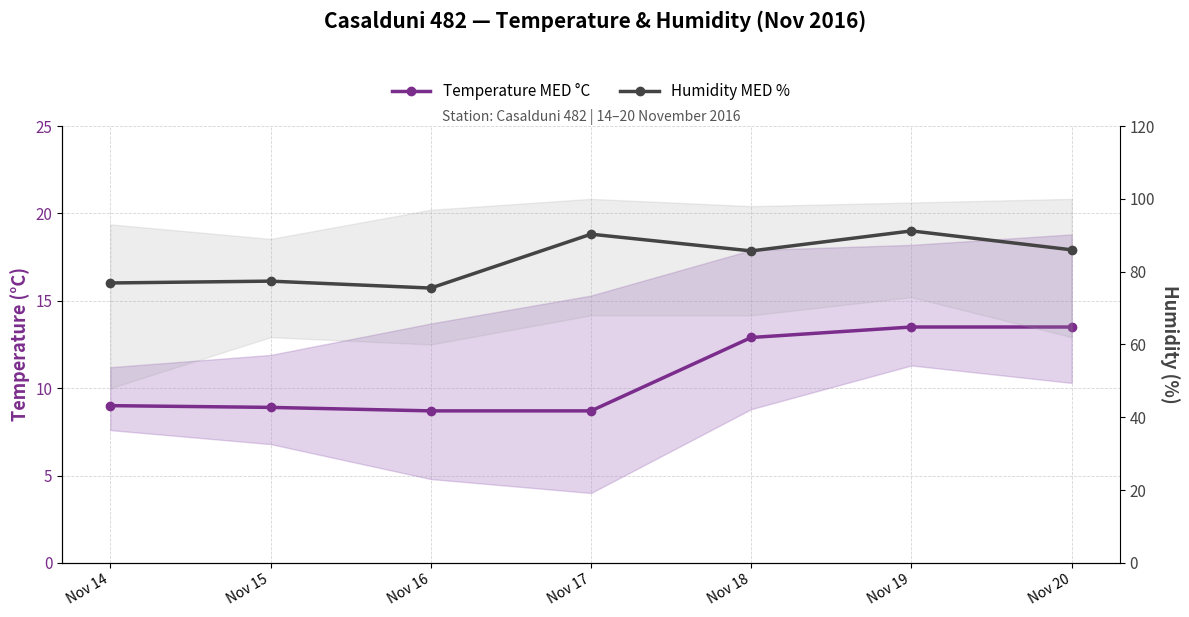

Which series has the largest range (max minus min)?

Humidity MED %